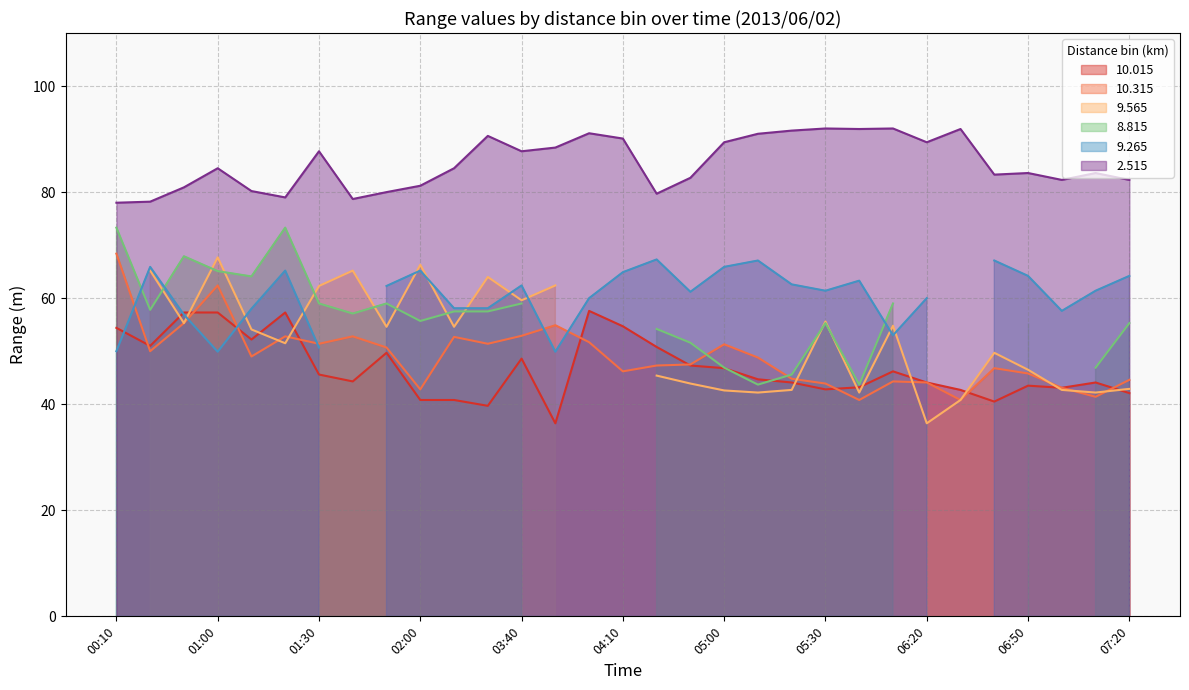

How many interior local valleys does the  10.015 series have?

8